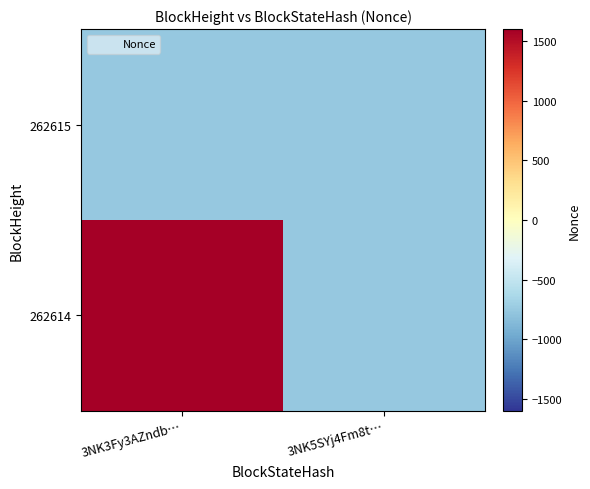

What is the total value across all series at 3NK3Fy3AZndb…?

1513.5